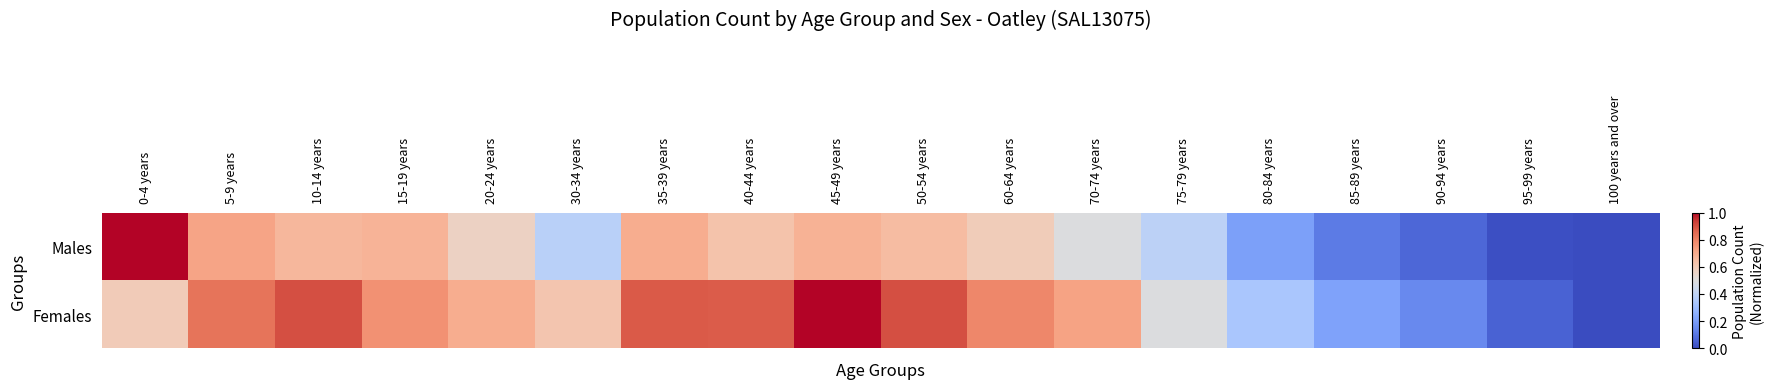

At 50-54 years, list the series in order from smallest to largest.

Males, Females